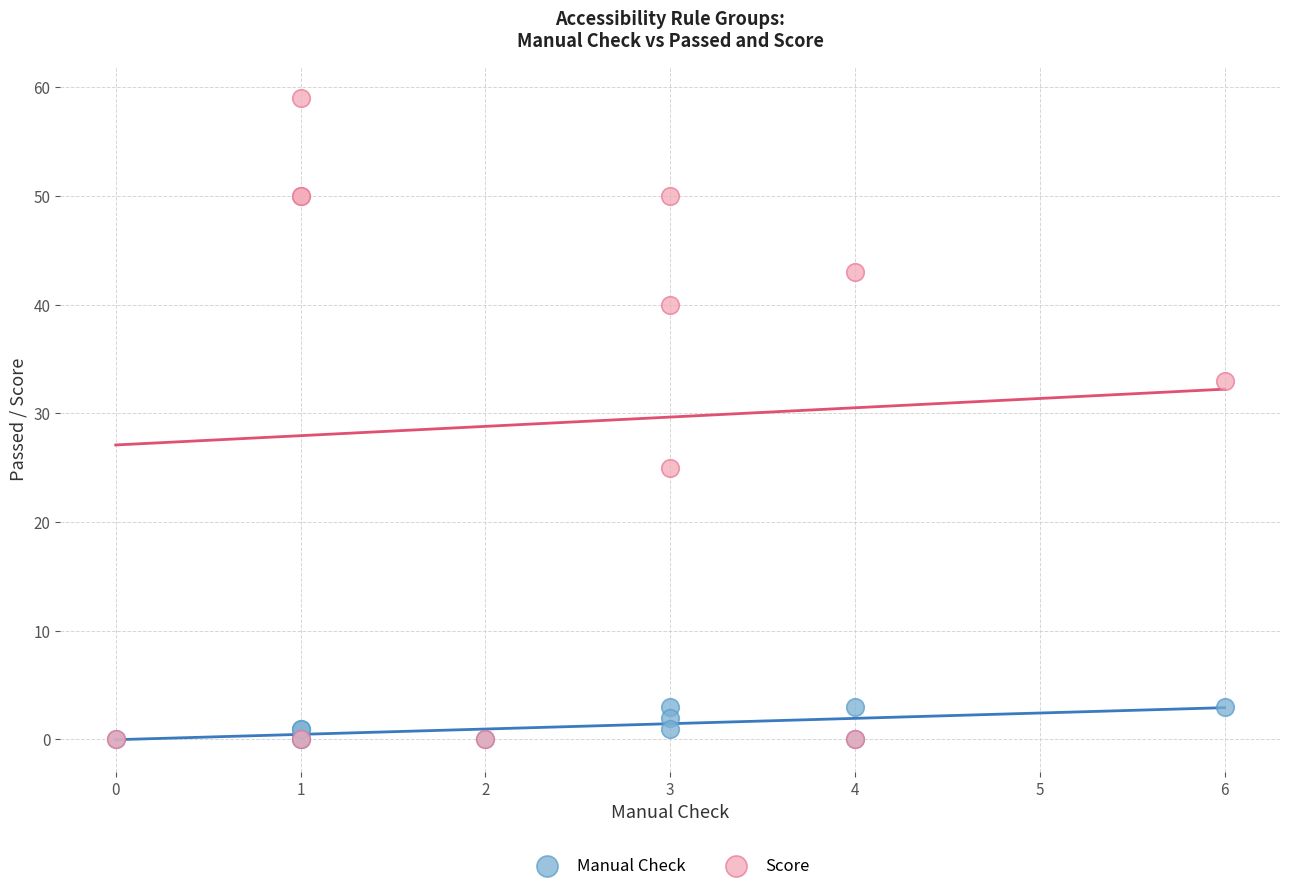

What are all the series names shown in the legend?

Manual Check, Score